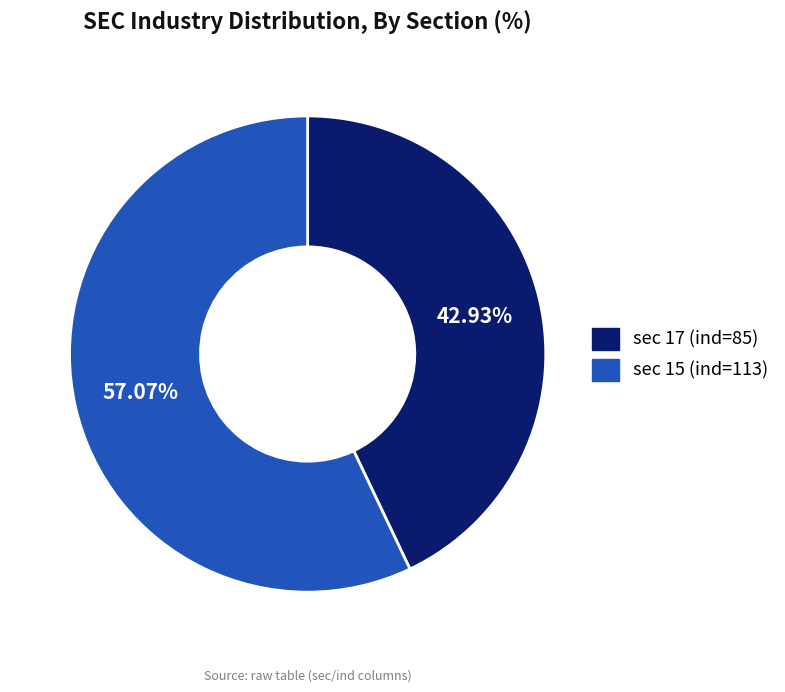

How many segments does this pie chart have?

2